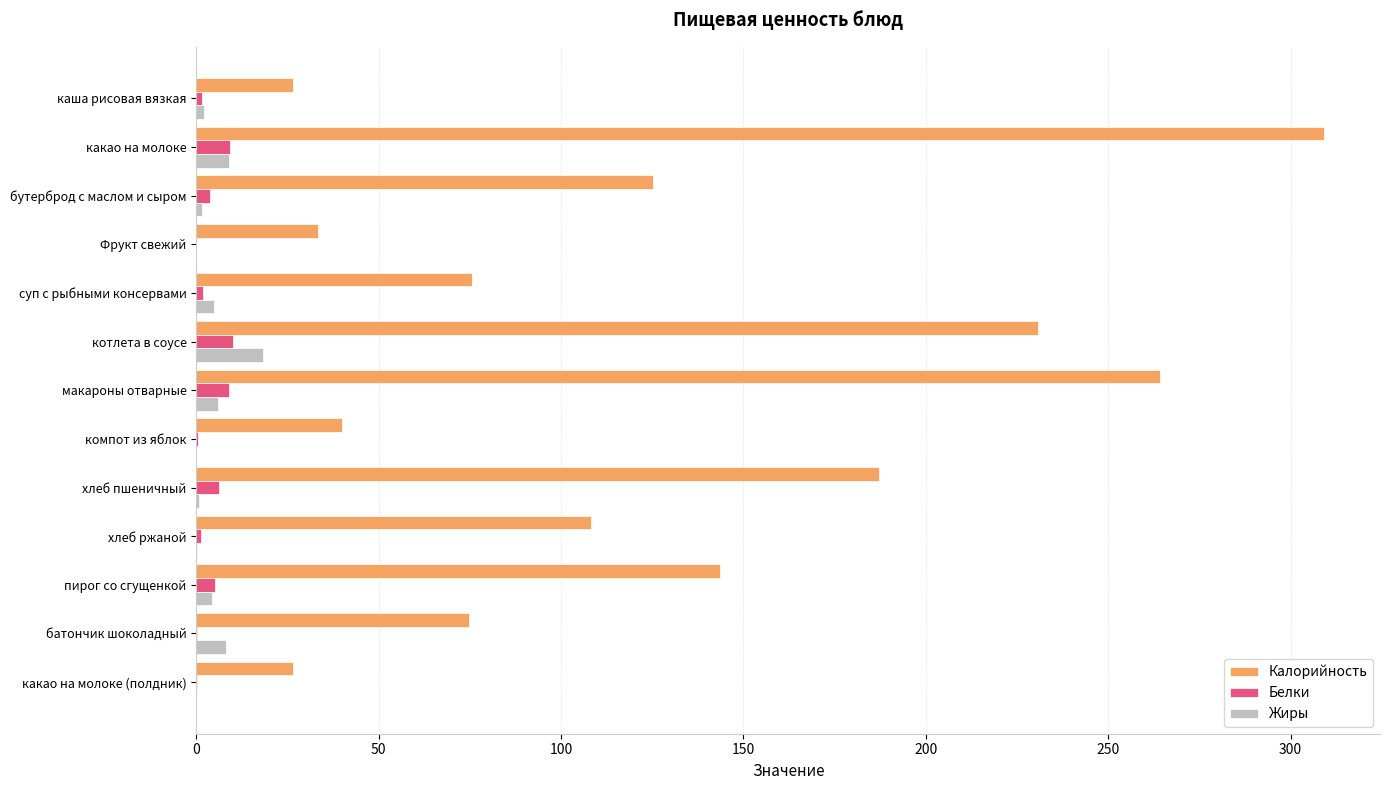

Which series changed the most between бутерброд с маслом и сыром and компот из яблок?

Калорийность